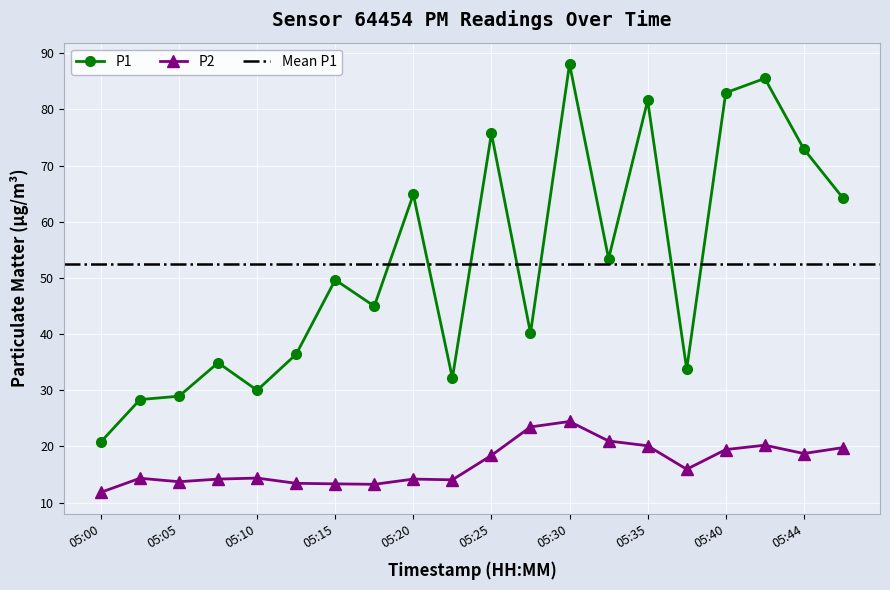

Reading left to right, list all the values displayed in this chart.

P1: 20.8	28.4	28.9	34.9	30.0	36.4	49.6	45.0	64.8	32.2	75.7	40.2	88.0	53.4	81.6	33.8	83.0	85.5	72.9	64.2
P2: 11.8	14.3	13.7	14.2	14.4	13.4	13.3	13.3	14.2	14.1	18.4	23.5	24.4	21.0	20.1	15.9	19.4	20.2	18.8	19.8